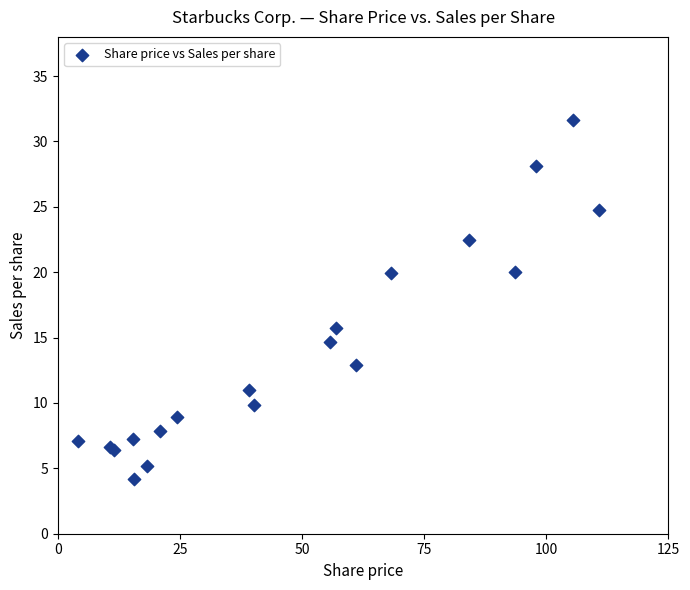

What Y value in the scatter plot is closest to 17?

15.7